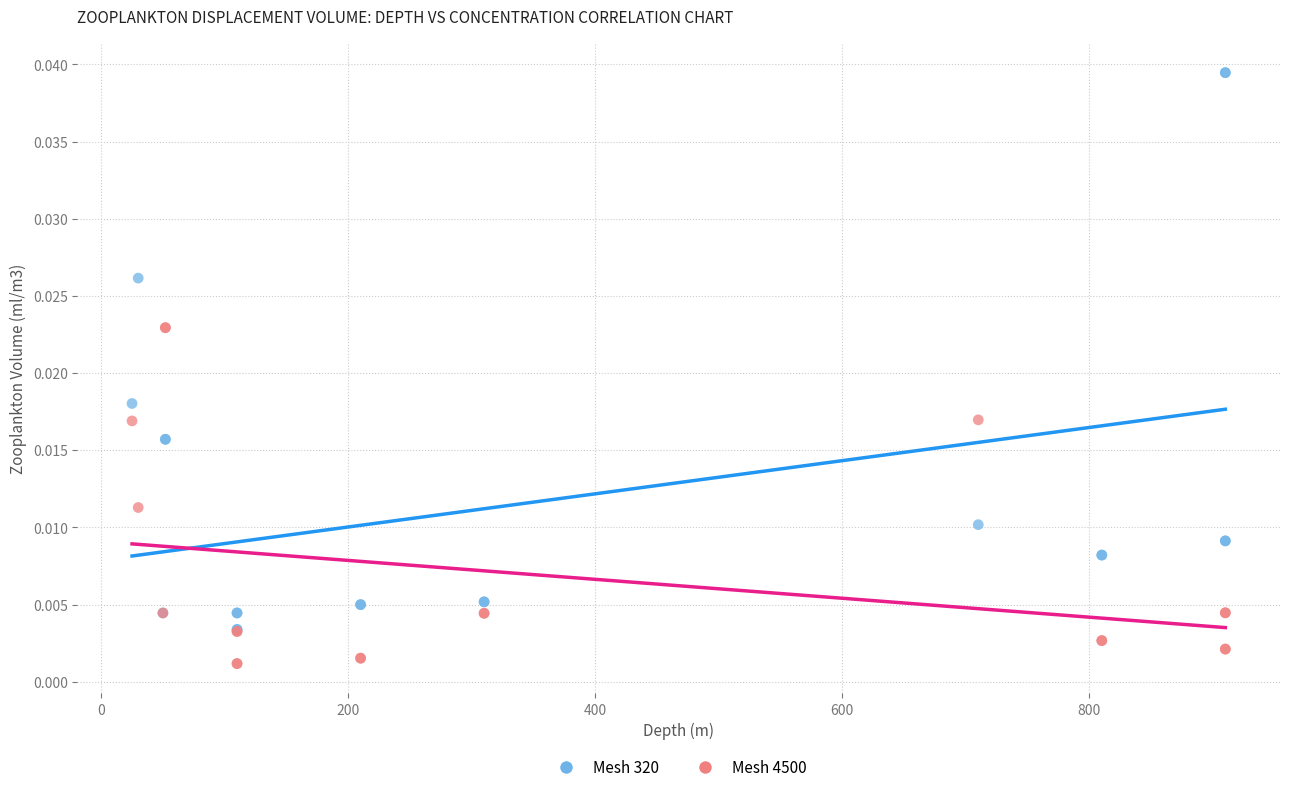

What are all the series names shown in the legend?

Mesh 320, Mesh 4500